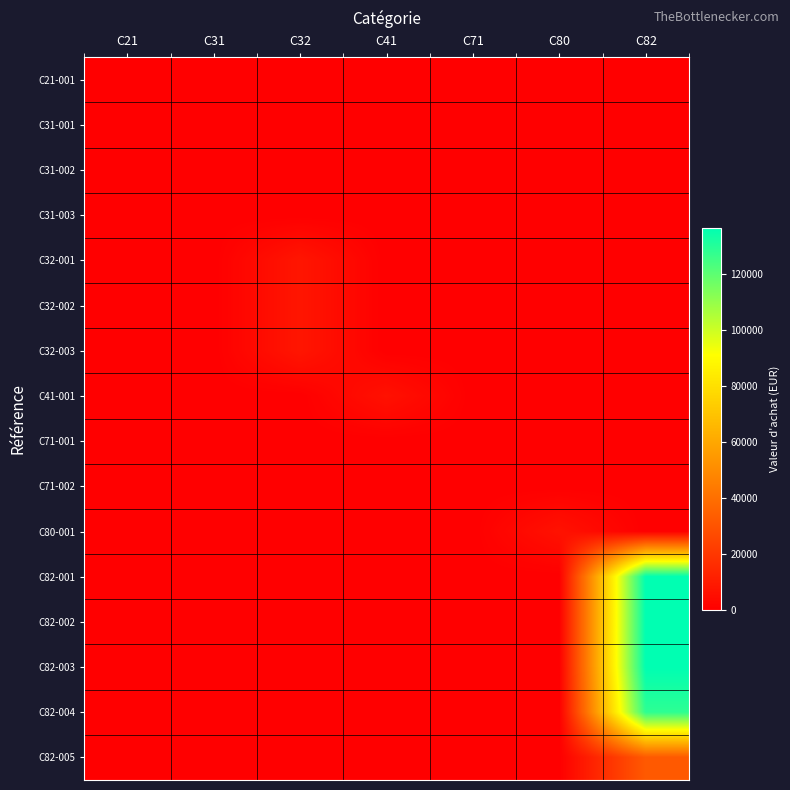

Reading right to left, extract all data points from this chart.

C21-001: C82=0	C80=0	C71=0	C41=0	C32=0	C31=0	C21=1
C31-001: C82=0	C80=0	C71=0	C41=0	C32=0	C31=1	C21=0
C31-002: C82=0	C80=0	C71=0	C41=0	C32=0	C31=1	C21=0
C31-003: C82=0	C80=0	C71=0	C41=0	C32=0	C31=1	C21=0
C32-001: C82=0	C80=0	C71=0	C41=0	C32=8000	C31=0	C21=0
C32-002: C82=0	C80=0	C71=0	C41=0	C32=8000	C31=0	C21=0
C32-003: C82=0	C80=0	C71=0	C41=0	C32=8000	C31=0	C21=0
C41-001: C82=0	C80=0	C71=0	C41=6295	C32=0	C31=0	C21=0
C71-001: C82=0	C80=0	C71=1	C41=0	C32=0	C31=0	C21=0
C71-002: C82=0	C80=0	C71=1	C41=0	C32=0	C31=0	C21=0
C80-001: C82=0	C80=6588	C71=0	C41=0	C32=0	C31=0	C21=0
C82-001: C82=136700	C80=0	C71=0	C41=0	C32=0	C31=0	C21=0
C82-002: C82=136700	C80=0	C71=0	C41=0	C32=0	C31=0	C21=0
C82-003: C82=136700	C80=0	C71=0	C41=0	C32=0	C31=0	C21=0
C82-004: C82=128500	C80=0	C71=0	C41=0	C32=0	C31=0	C21=0
C82-005: C82=32130	C80=0	C71=0	C41=0	C32=0	C31=0	C21=0